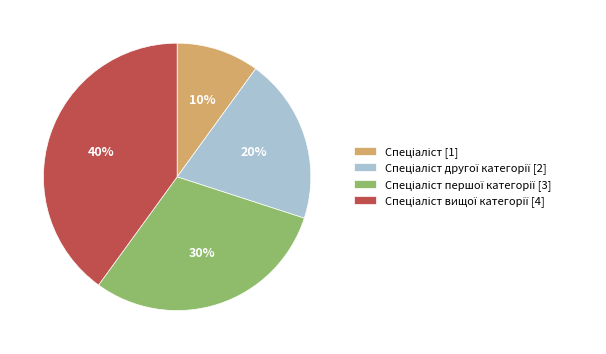

To the nearest percent, what is the difference between the largest and smallest slice percentages?

30%